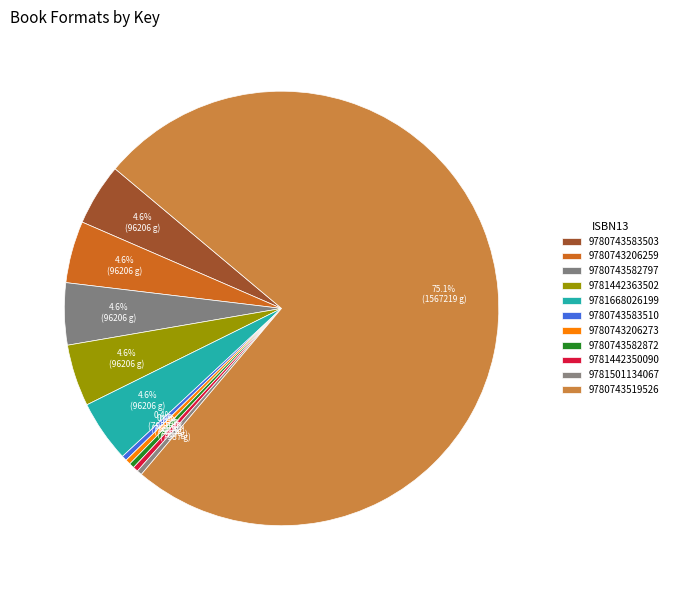

How many segments does this pie chart have?

11